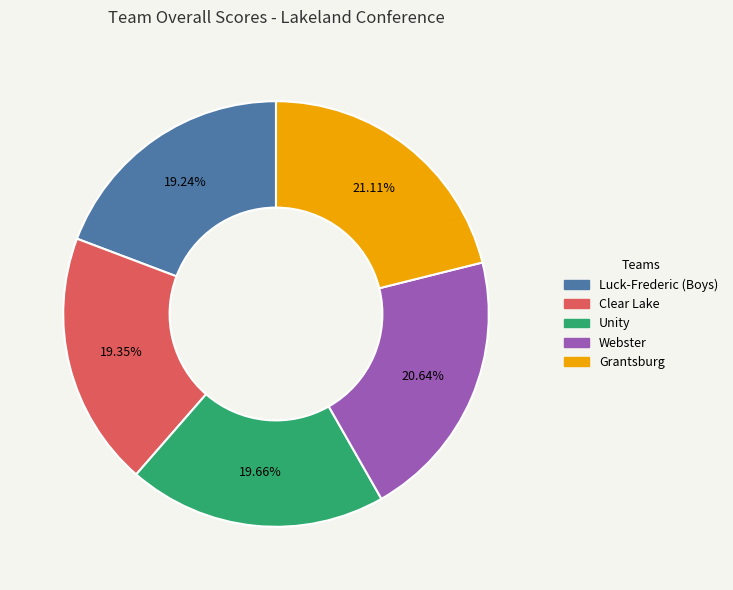

Is it true that Clear Lake is 19% of the pie?

True